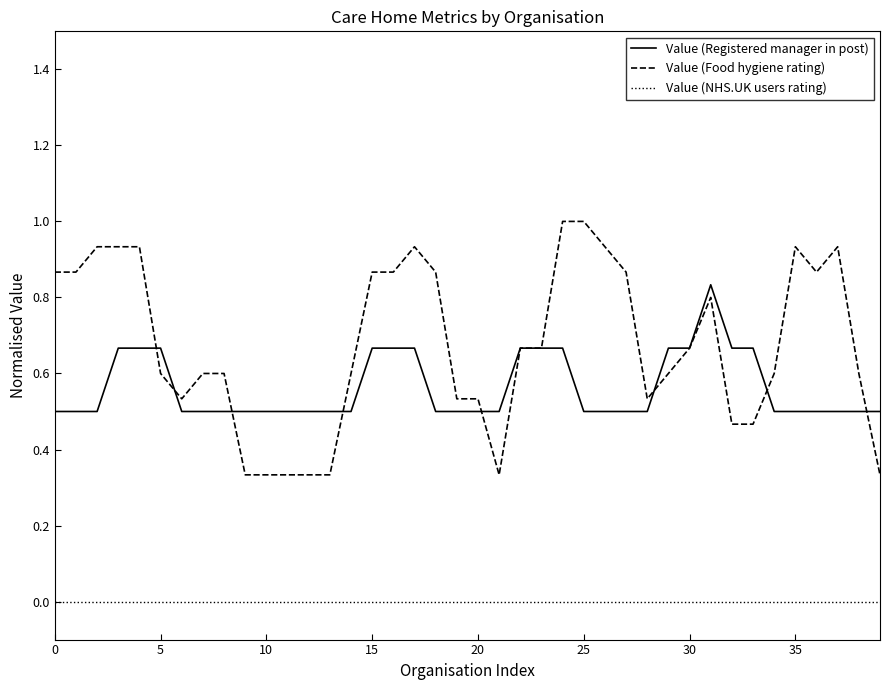

Which series has the largest total across all categories?

Value (Food hygiene rating)